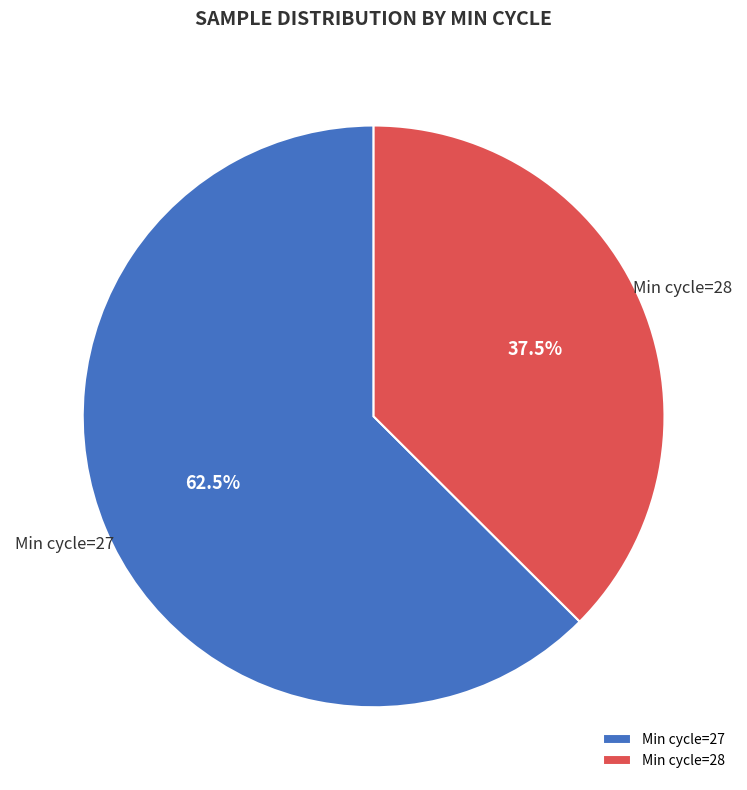

Which slice is the smallest?

Min cycle=28